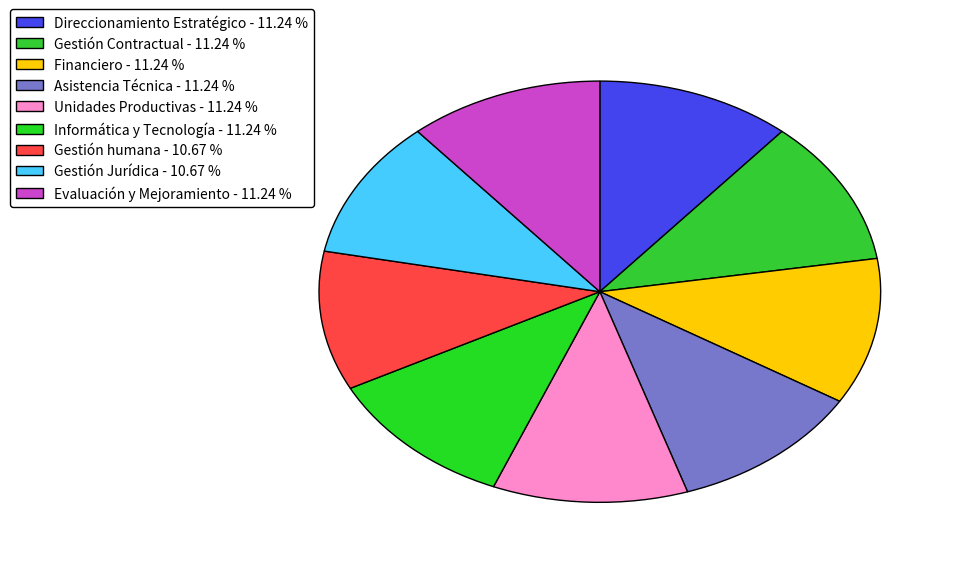

How many slices are in this pie chart?

9